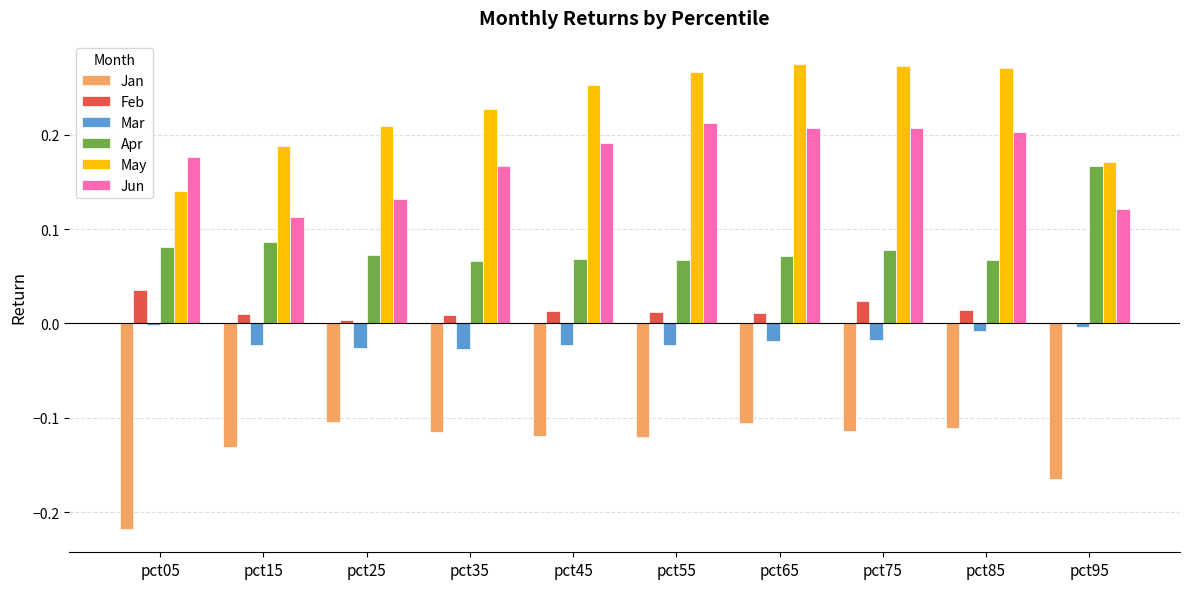

The Jun series shows 0.2 at pct65. True or false?

True